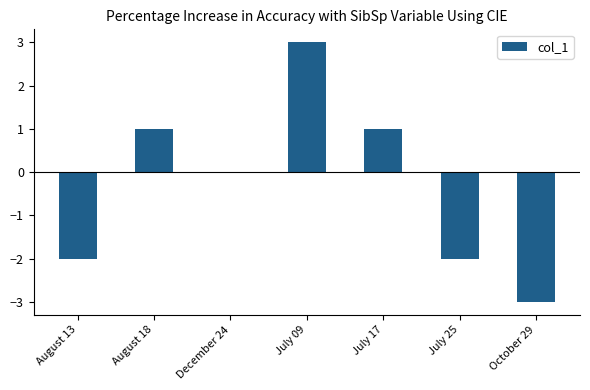

Which category has the highest value across all series?

July 09